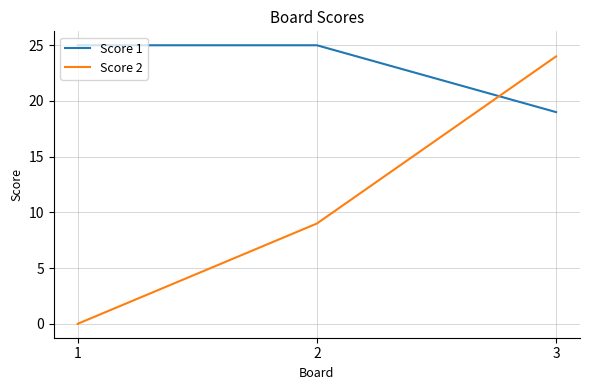

Which series changed the most between 1 and 2?

Score 2